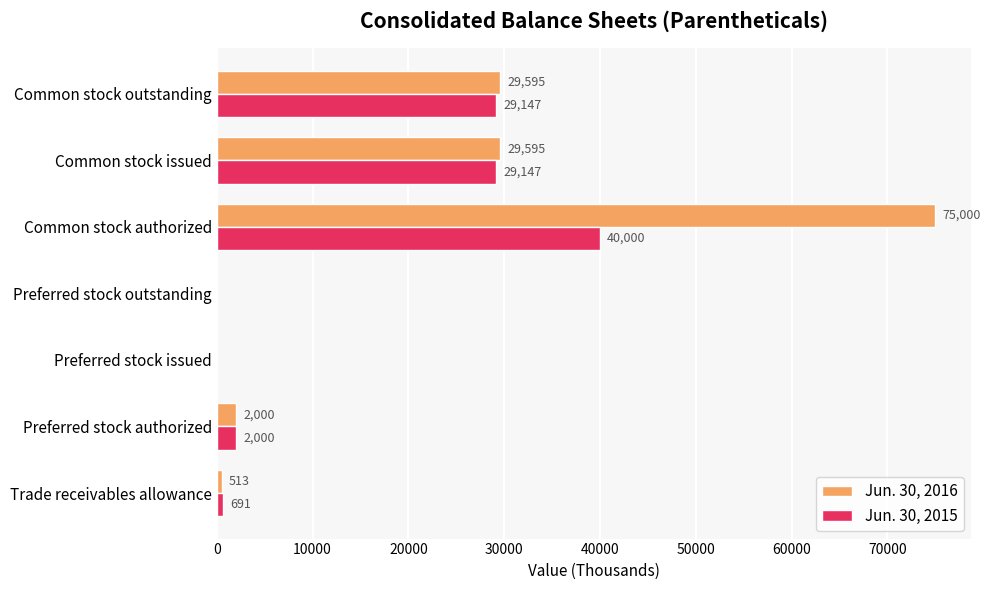

What is the sum of all Jun. 30, 2016 values?

136703